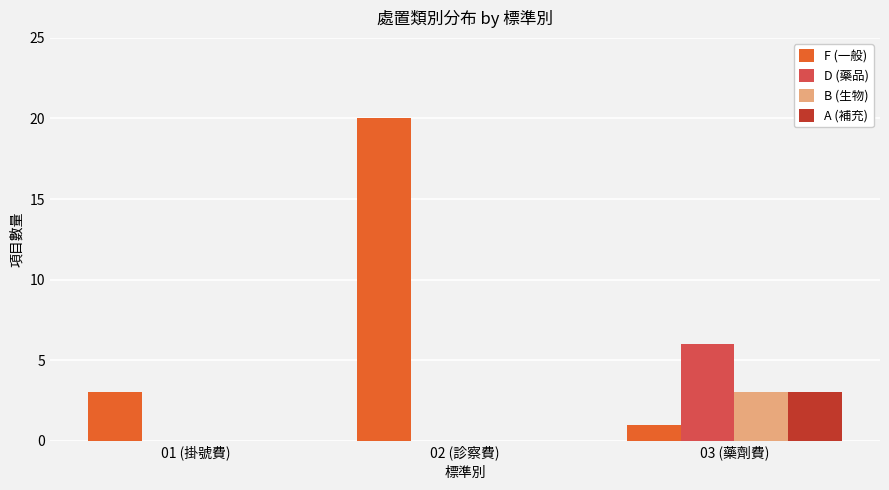

Reading left to right, list all the values displayed in this chart.

F (一般): 01 (掛號費)=3	02 (診察費)=20	03 (藥劑費)=1
D (藥品): 01 (掛號費)=0	02 (診察費)=0	03 (藥劑費)=6
B (生物): 01 (掛號費)=0	02 (診察費)=0	03 (藥劑費)=3
A (補充): 01 (掛號費)=0	02 (診察費)=0	03 (藥劑費)=3